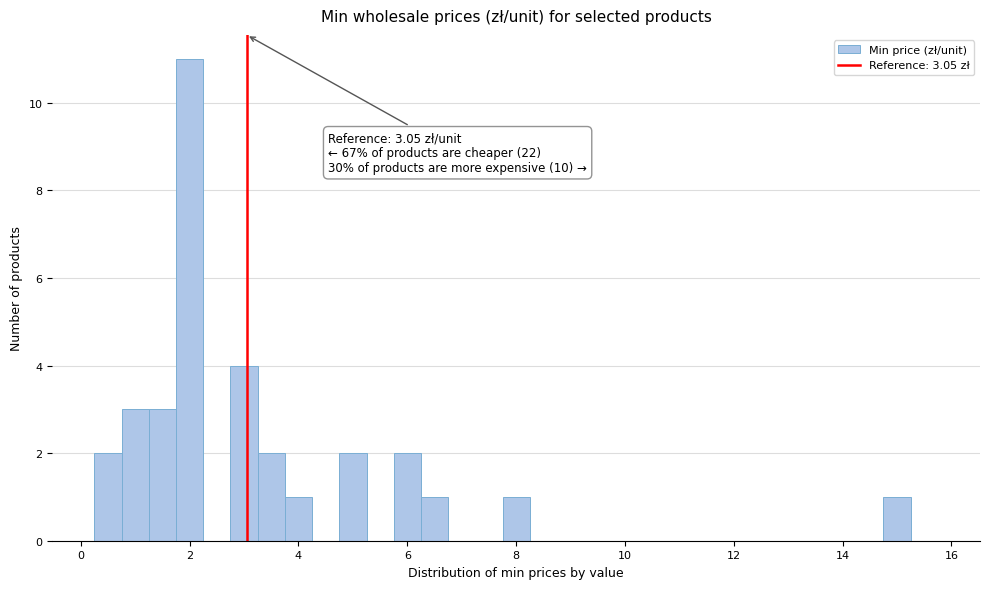

Read against the x-axis, roughly where is the centre of the tallest bar?

2.0